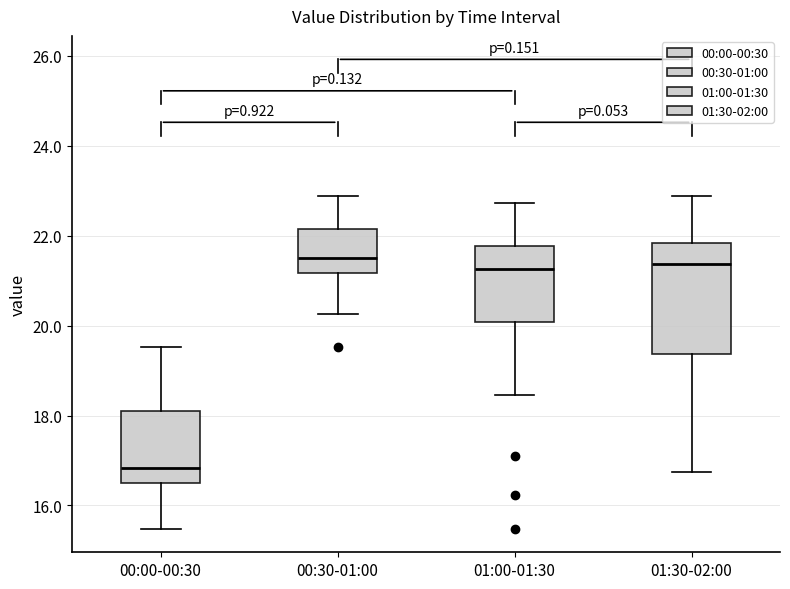

Reading left to right, transcribe this box plot: for each box, give where its median line is, the range the box spans, and where its two whiskers end, as read against the y-axis. The values are not printed on the chart, so give them approximately, as read against the axis.

00:00-00:30: median 16.8, box 16.6 to 18.0, whiskers 15.4 to 19.6
00:30-01:00: median 21.6, box 21.2 to 22.2, whiskers 20.2 to 22.8
01:00-01:30: median 21.2, box 20.0 to 21.8, whiskers 18.4 to 22.8
01:30-02:00: median 21.4, box 19.4 to 21.8, whiskers 16.8 to 22.8